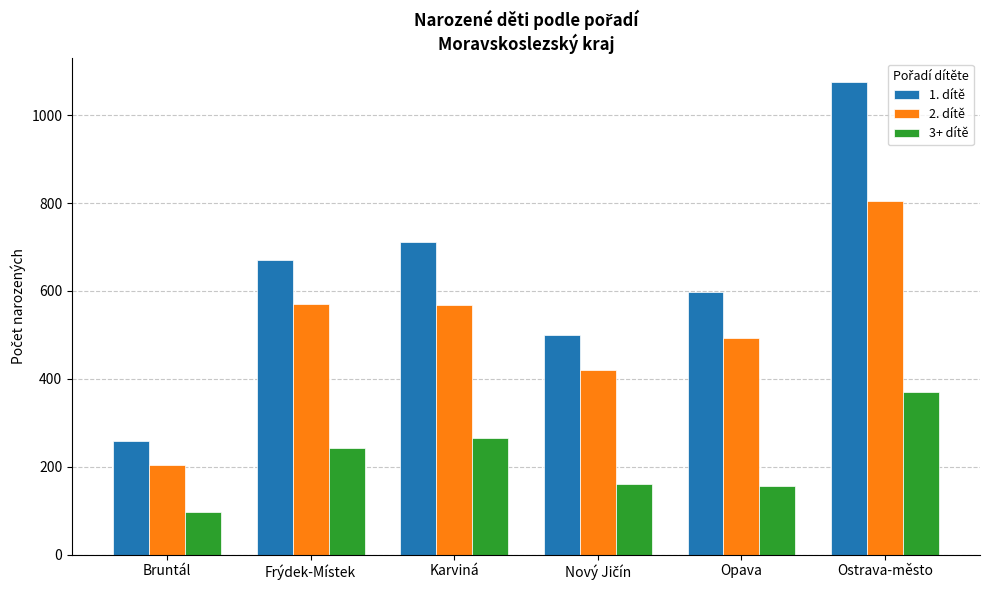

Which label corresponds to the largest value in the chart?

Ostrava-město